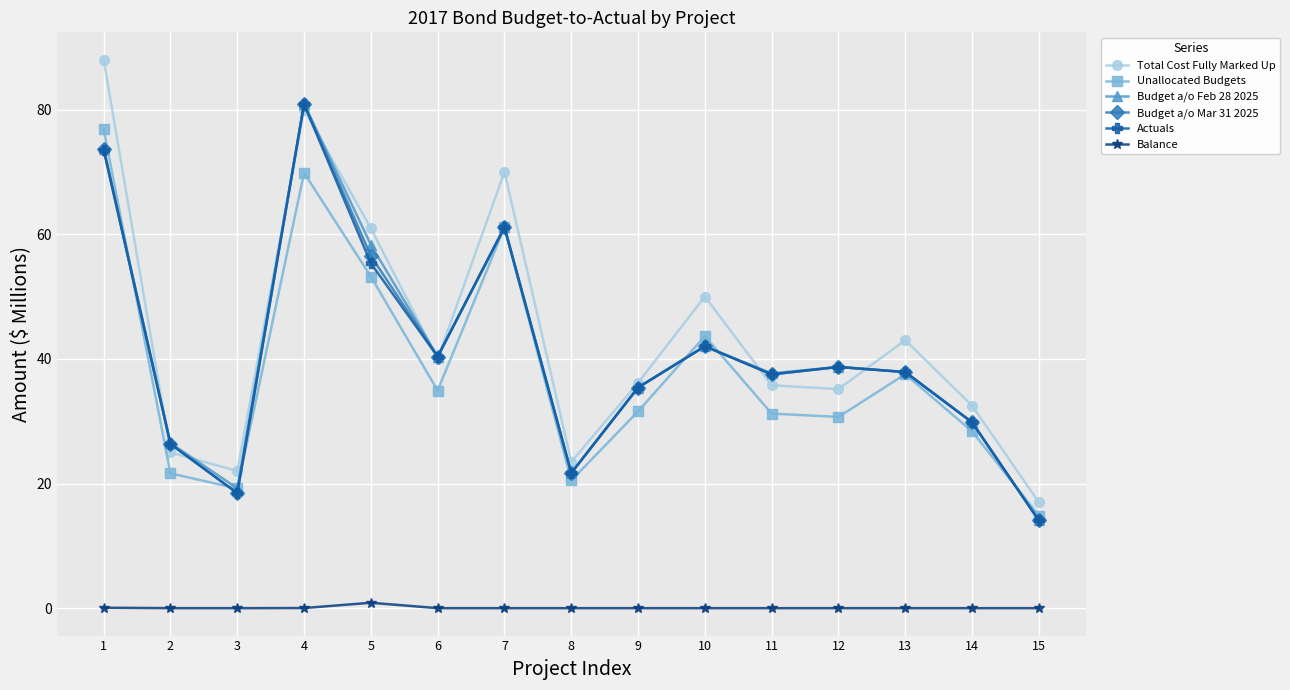

How many data points in Budget a/o Mar 31 2025 are less than 37?

6